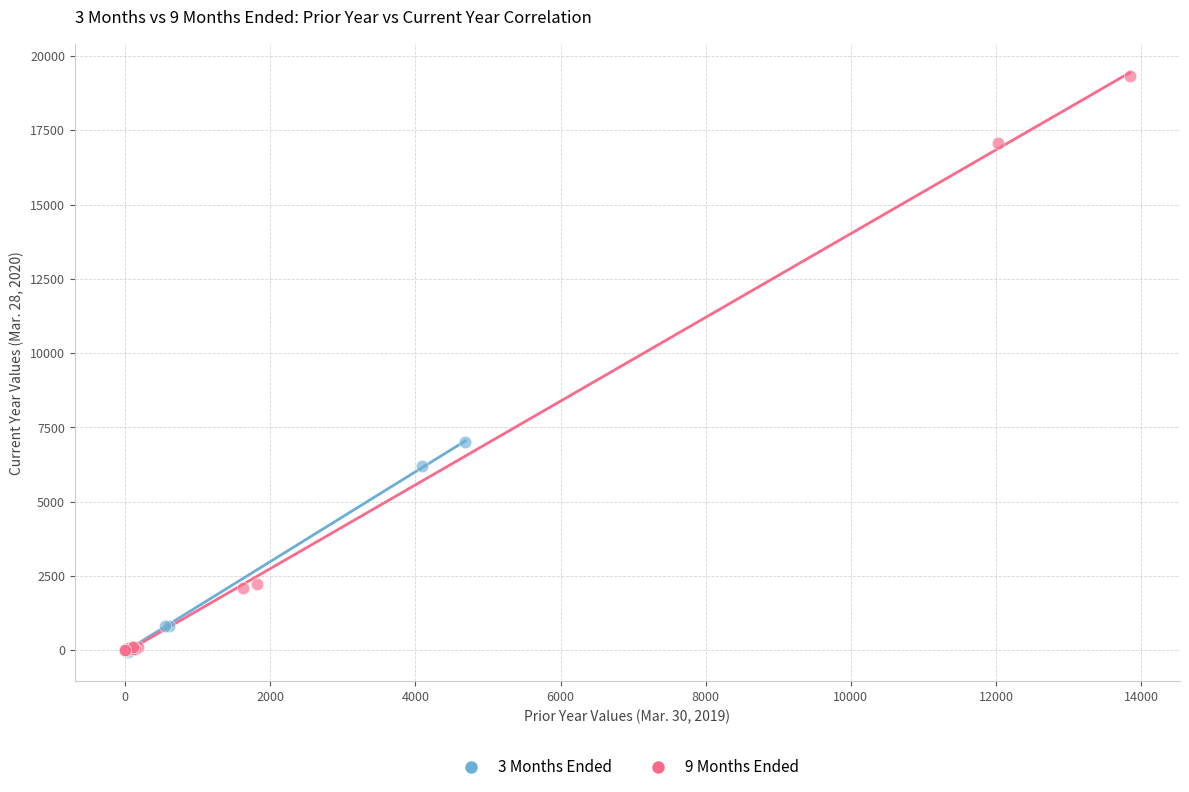

Which series has the widest spread of Y values?

9 Months Ended